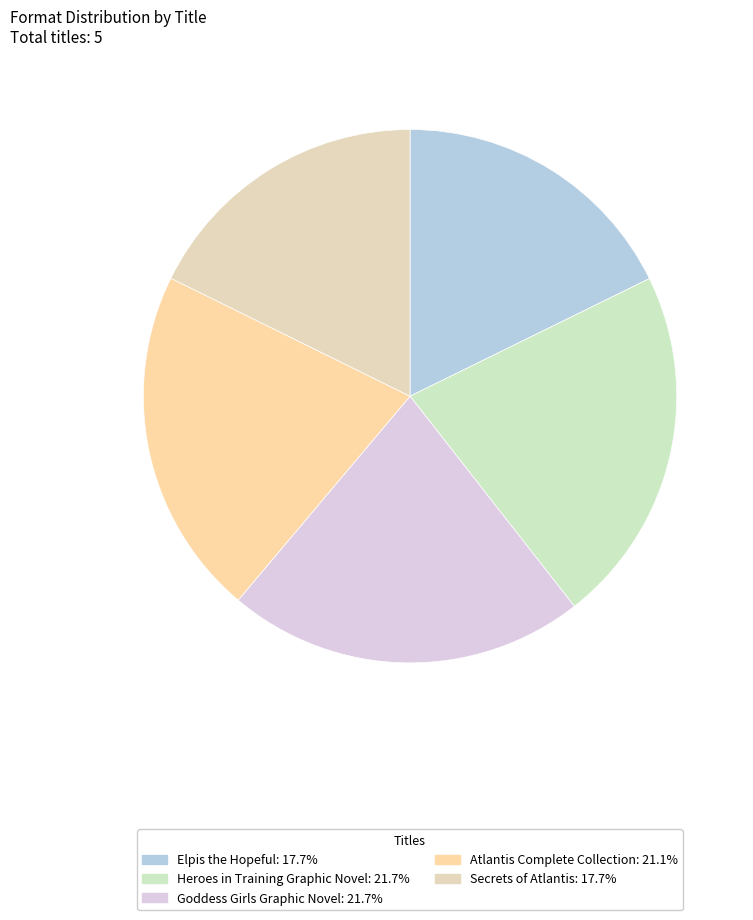

What percentage is the Heroes in Training Graphic Novel slice, to the nearest percent?

22%